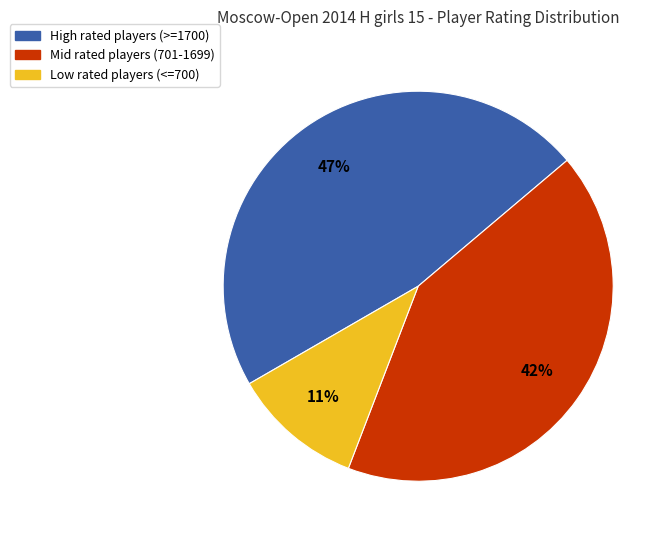

Does any single category account for the majority?

No